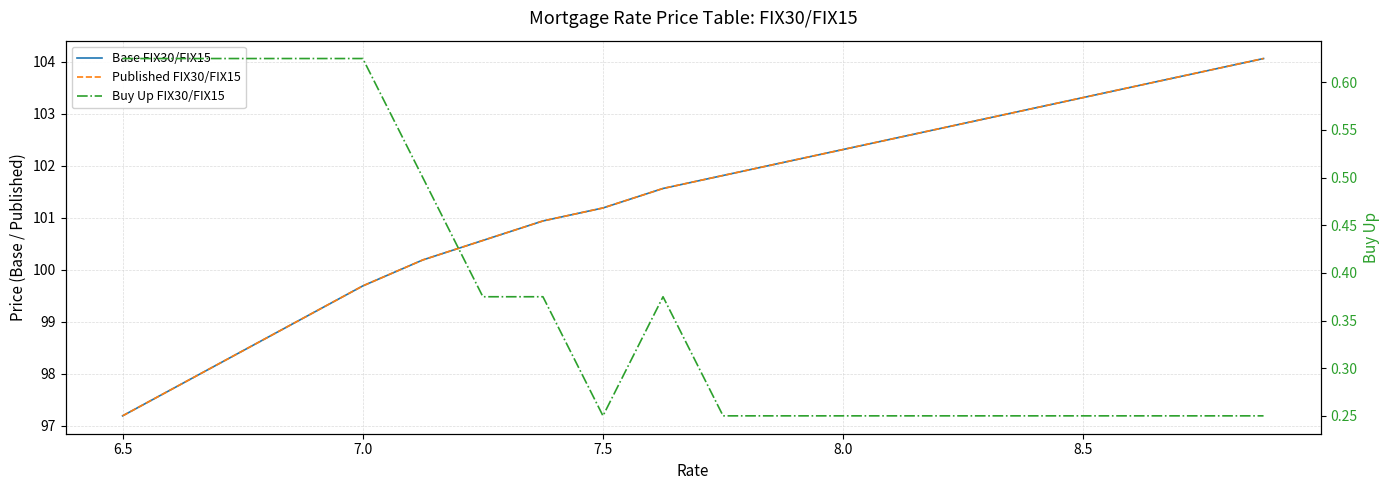

True or false: Buy Up FIX30/FIX15 has more than 2 points higher than both neighbors.

False